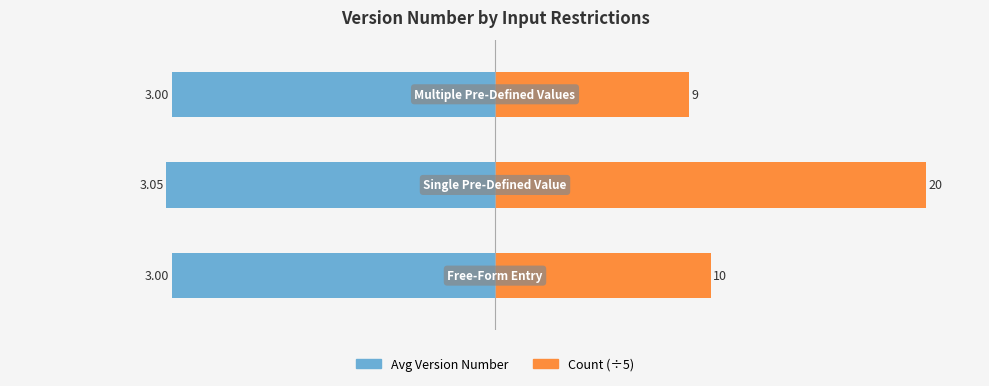

List the series in order of their overall mean, highest first.

Count (÷5), Avg Version Number